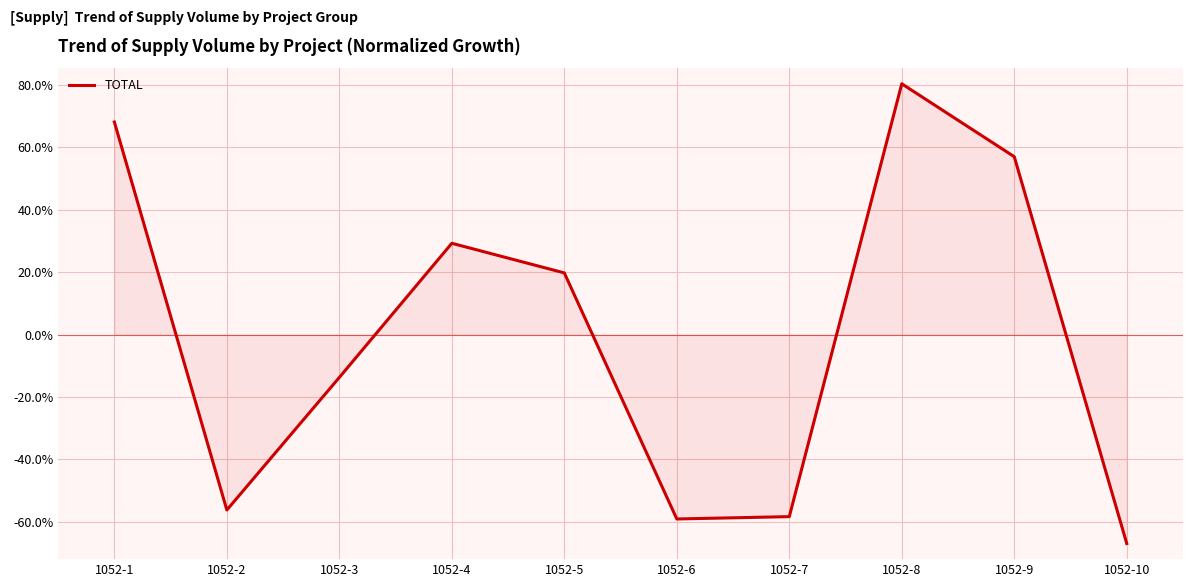

What is the difference between the maximum and minimum values?

147.4